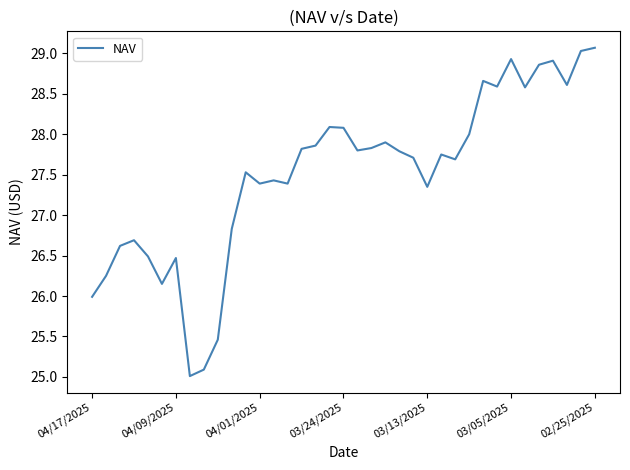

What is the difference between the maximum and minimum values?

4.1